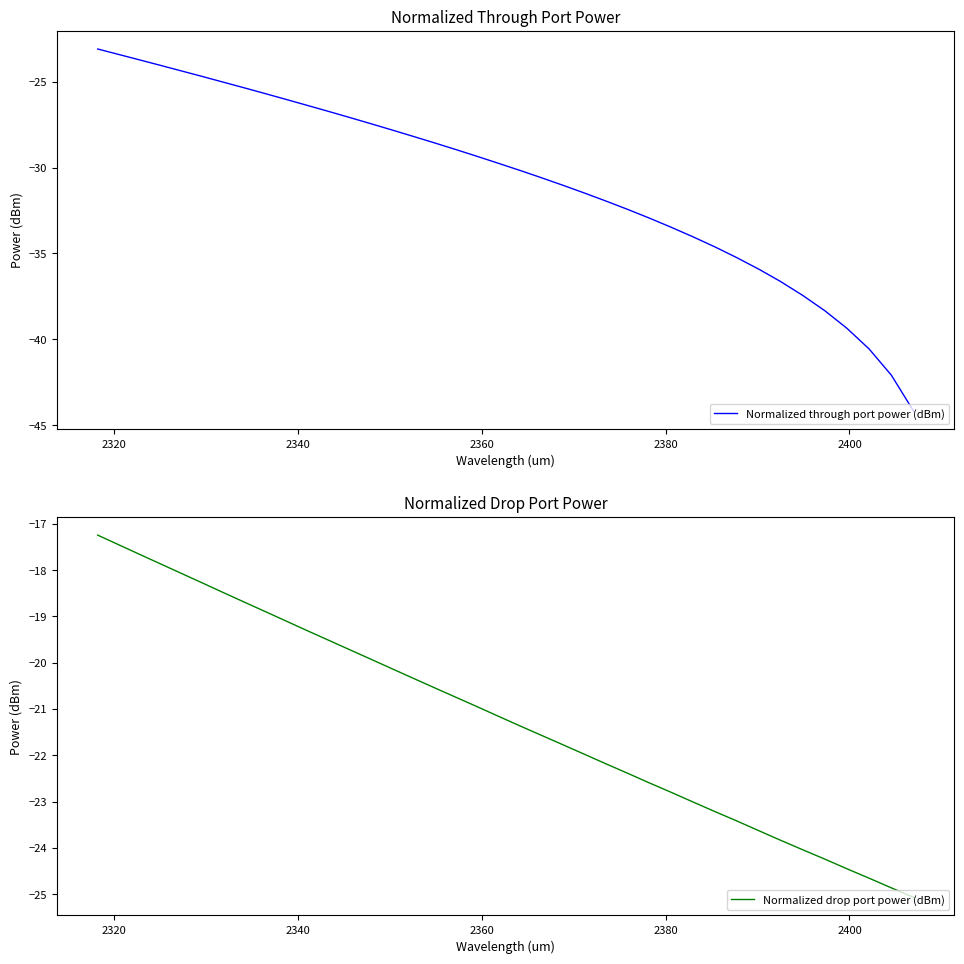

What is the difference between the maximum and minimum values in the Normalized drop port power (dBm) series?

7.8